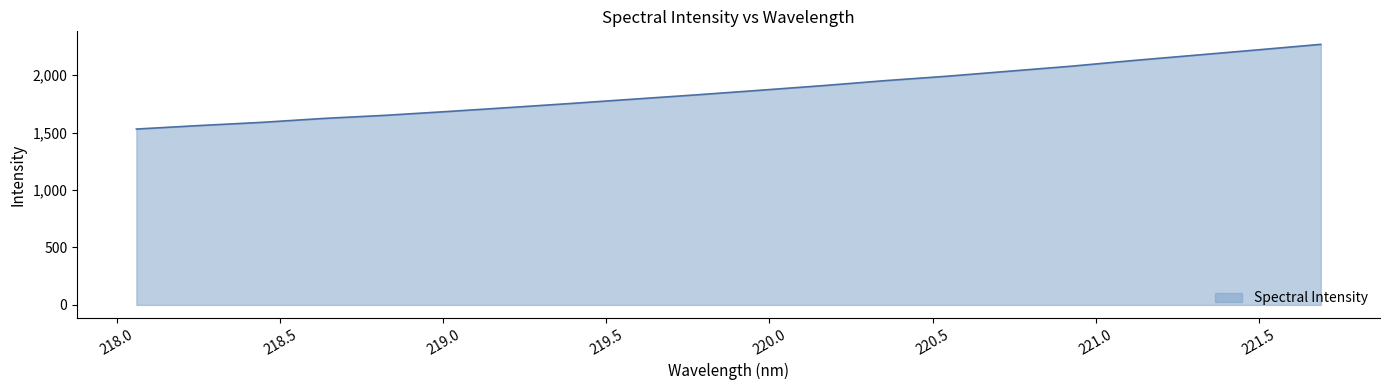

True or false: there are more than 1 points higher than both neighbors.

False